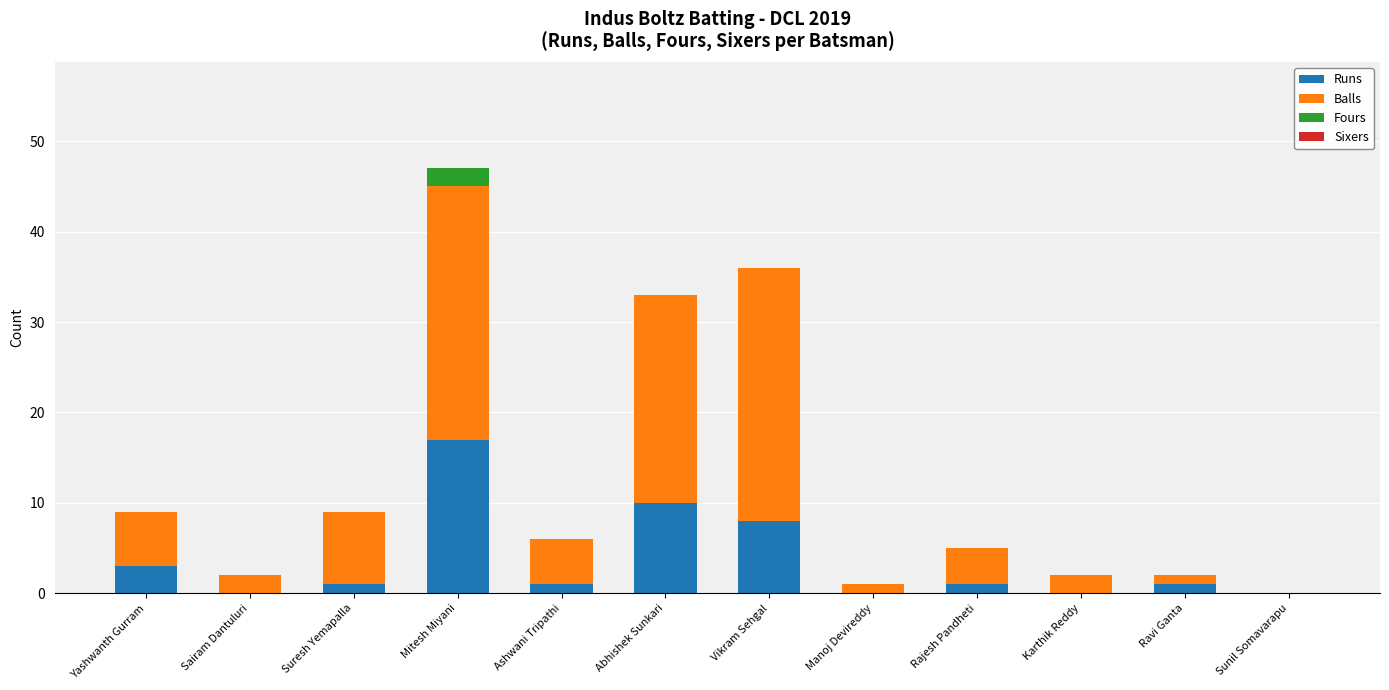

At which category is the sum across all series the highest?

Mitesh Miyani